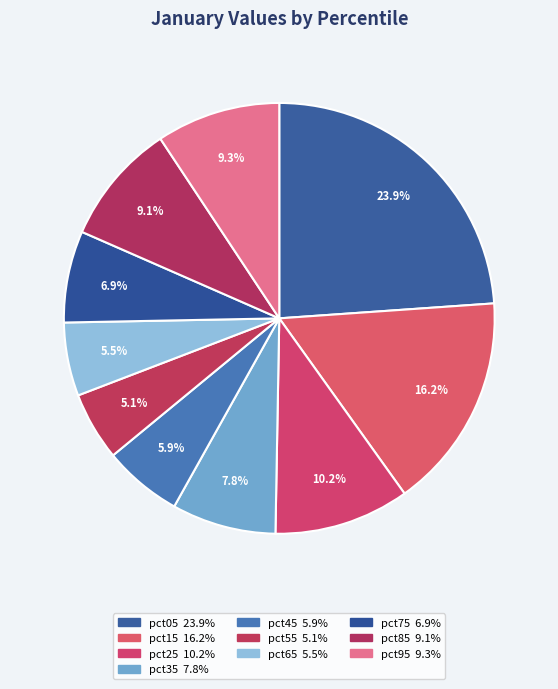

What is the largest slice in the pie chart?

pct05